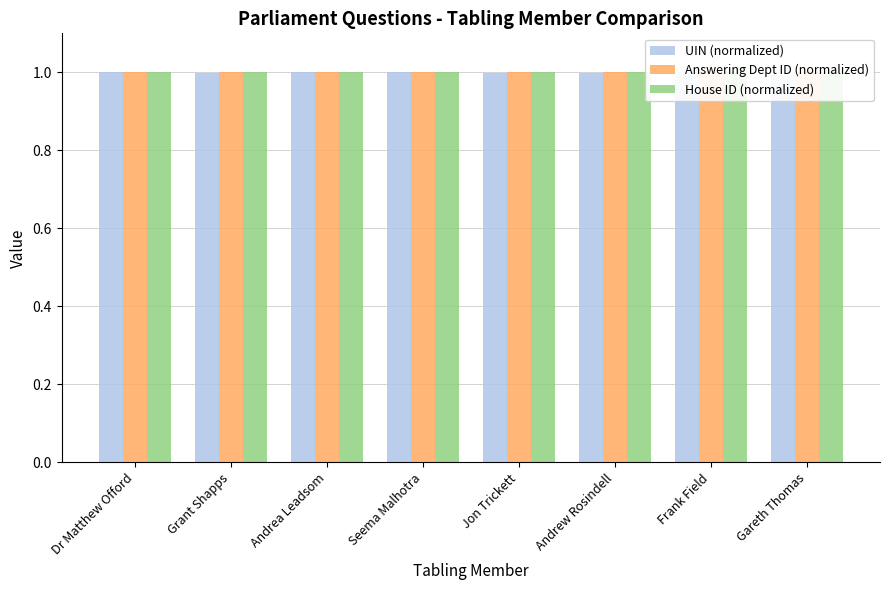

At which category is the sum across all series the highest?

Seema Malhotra